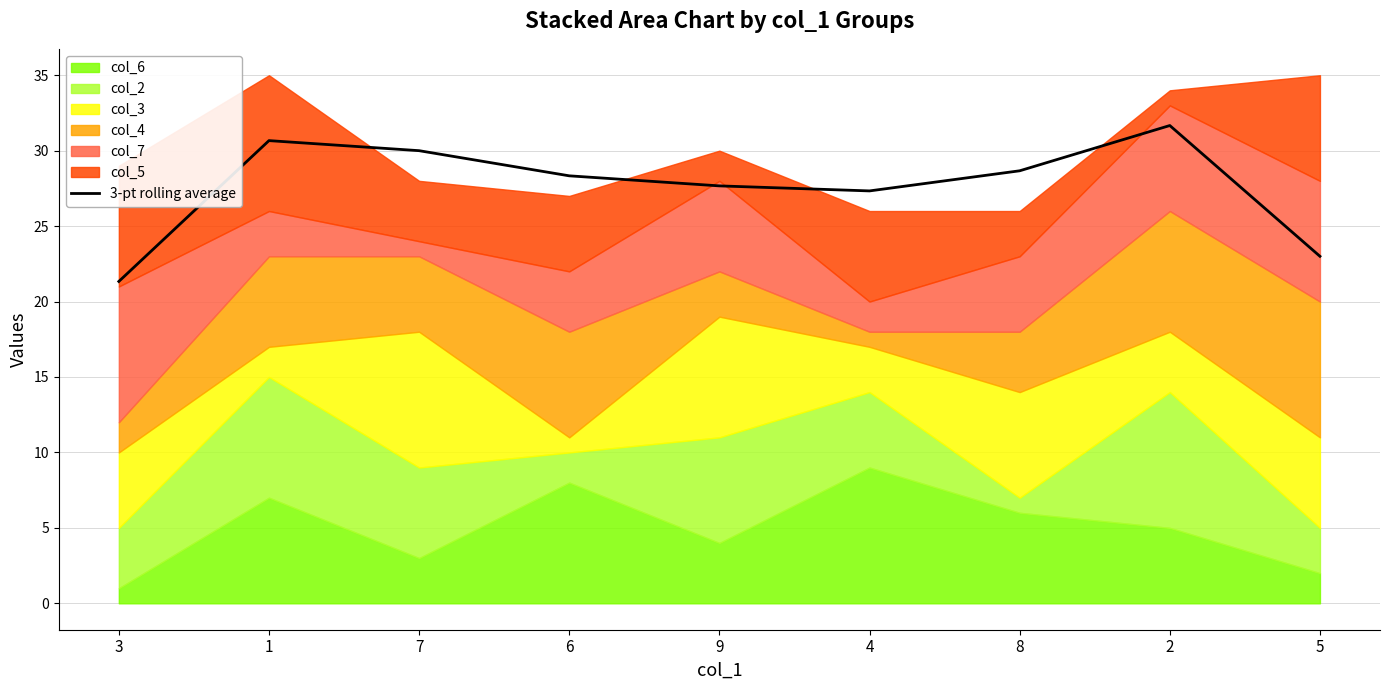

What position from the left is 4?

6